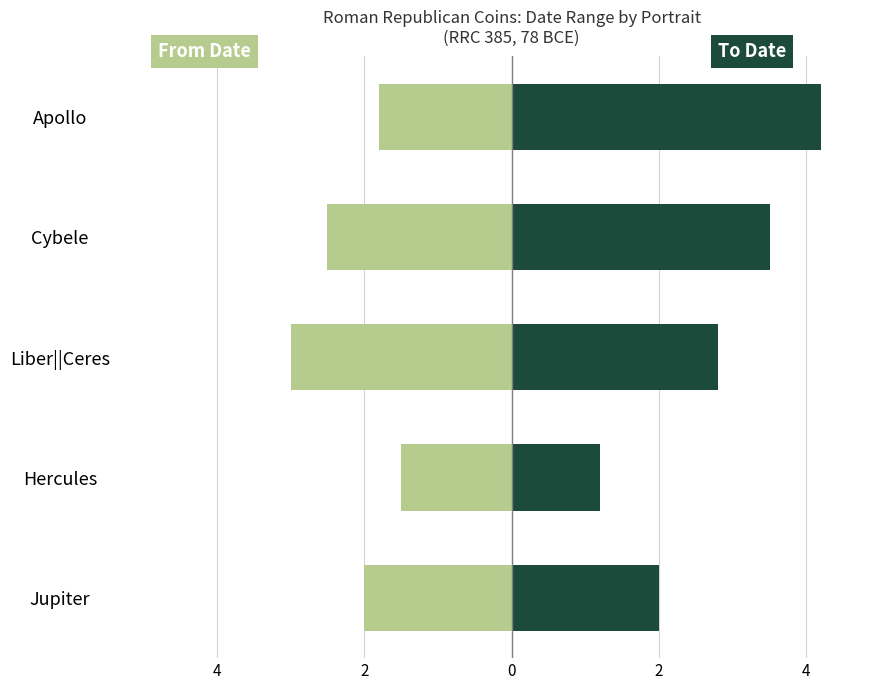

What value does the To Date series have at Jupiter?

2.0